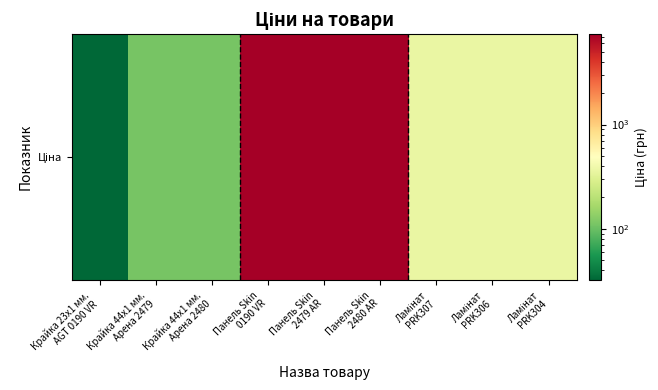

What is the approximate value at Панель Skin
0190 VR?

7360.2